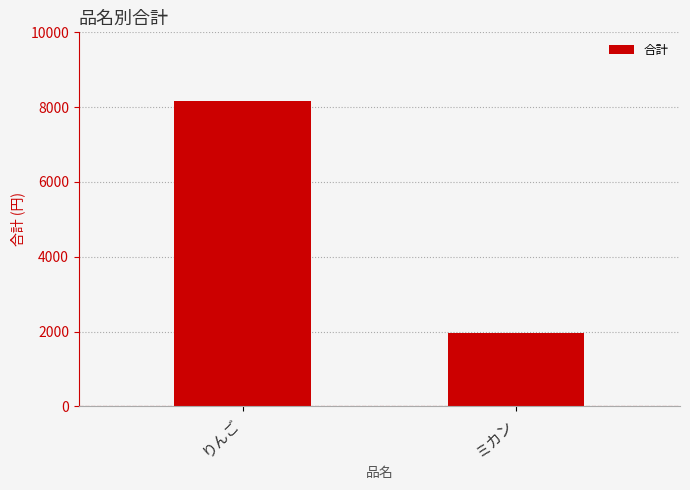

How many categories are shown in the chart?

2